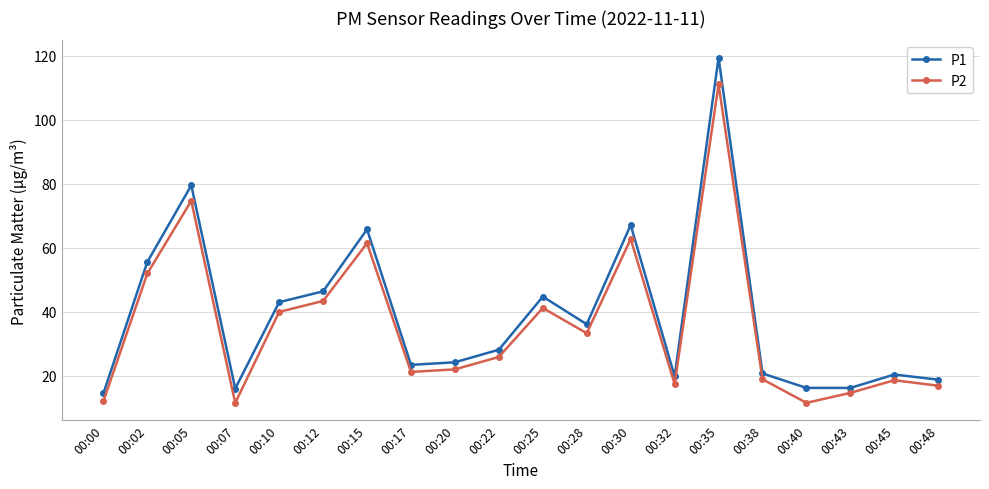

Where is P2 nearest to the value 61?

00:15